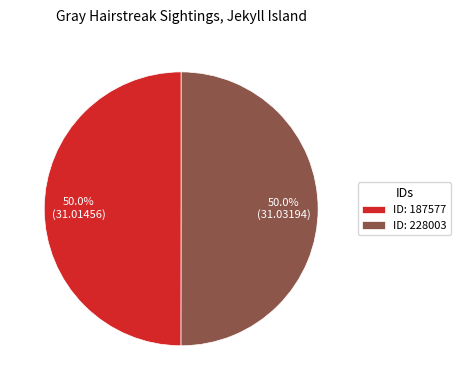

Approximately how many times larger is the value at ID: 228003 compared to ID: 187577?

1.0